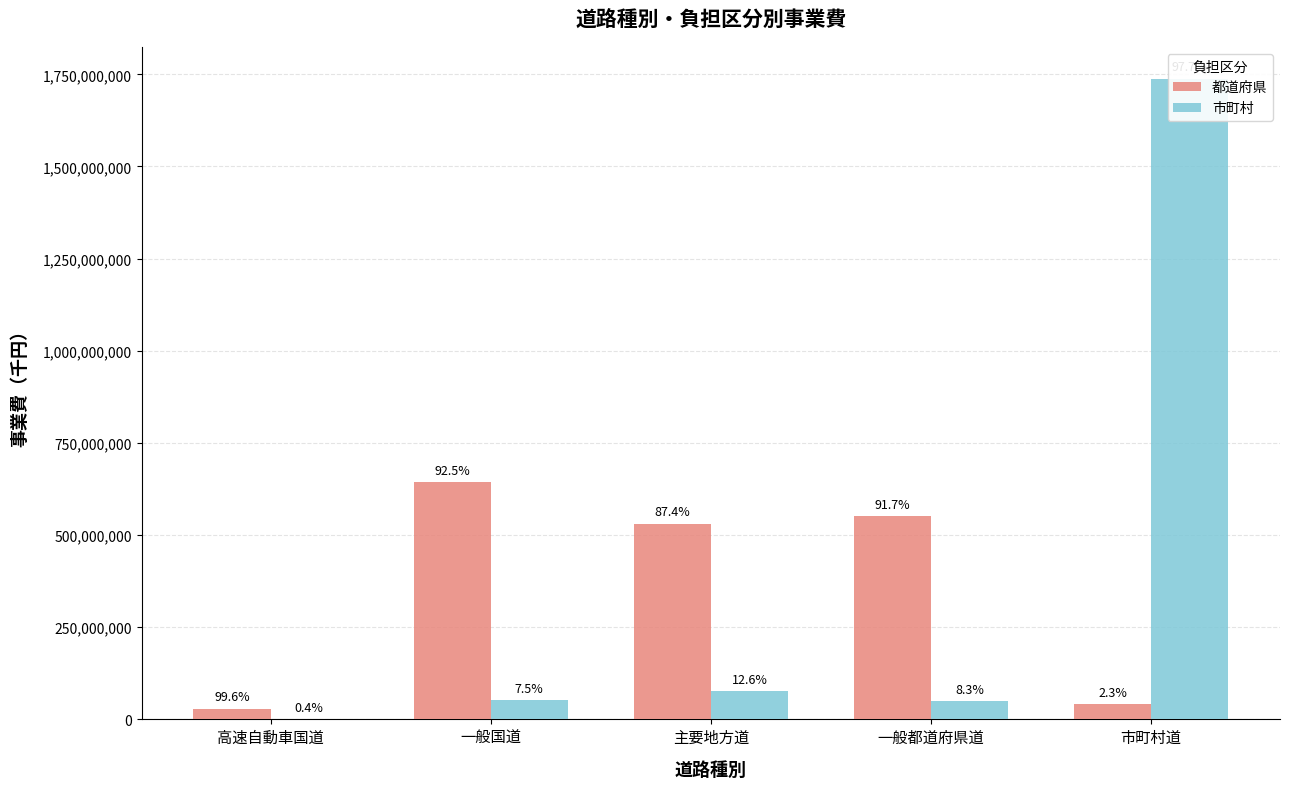

Between 主要地方道 and 高速自動車国道, which is larger?

主要地方道